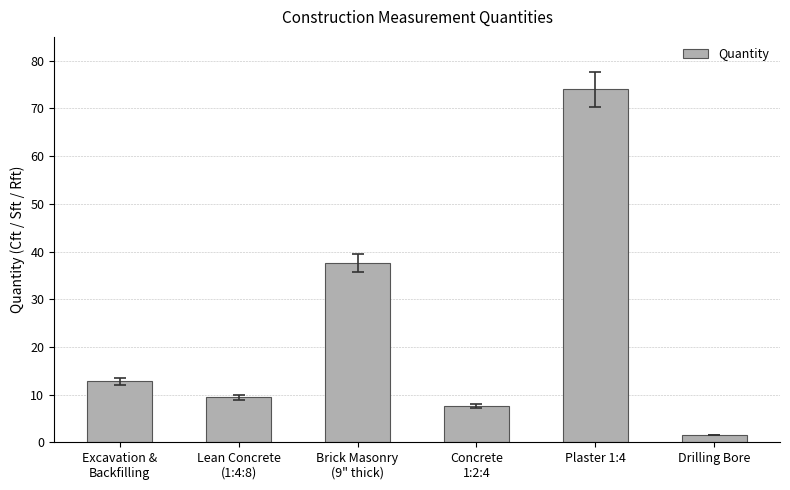

What is the sum of the values at Drilling Bore and Lean Concrete
(1:4:8)?

10.9